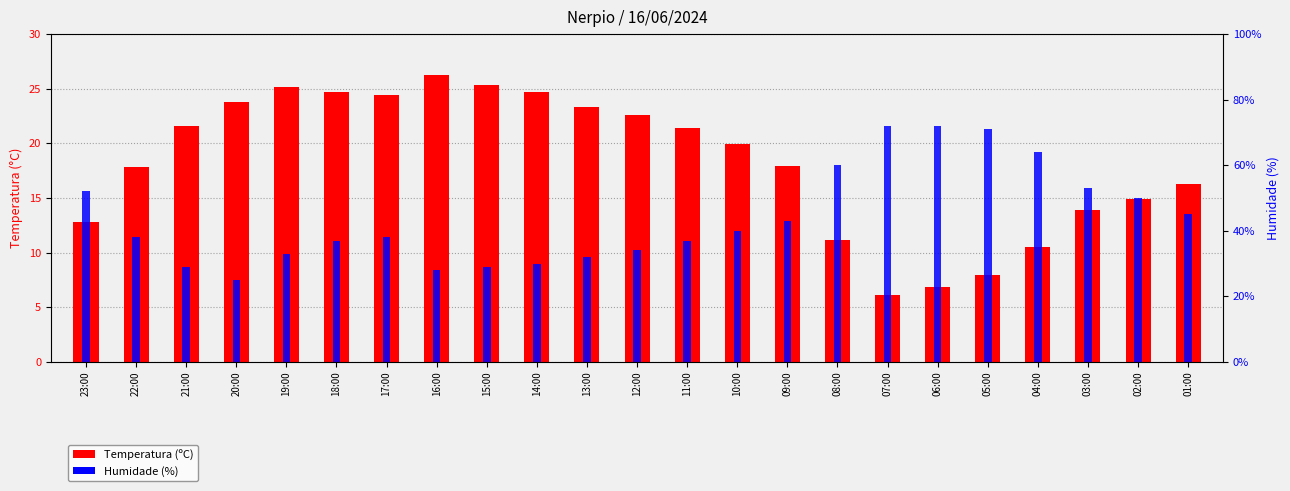

What is the sum of all Temperatura (ºC) values?

419.5